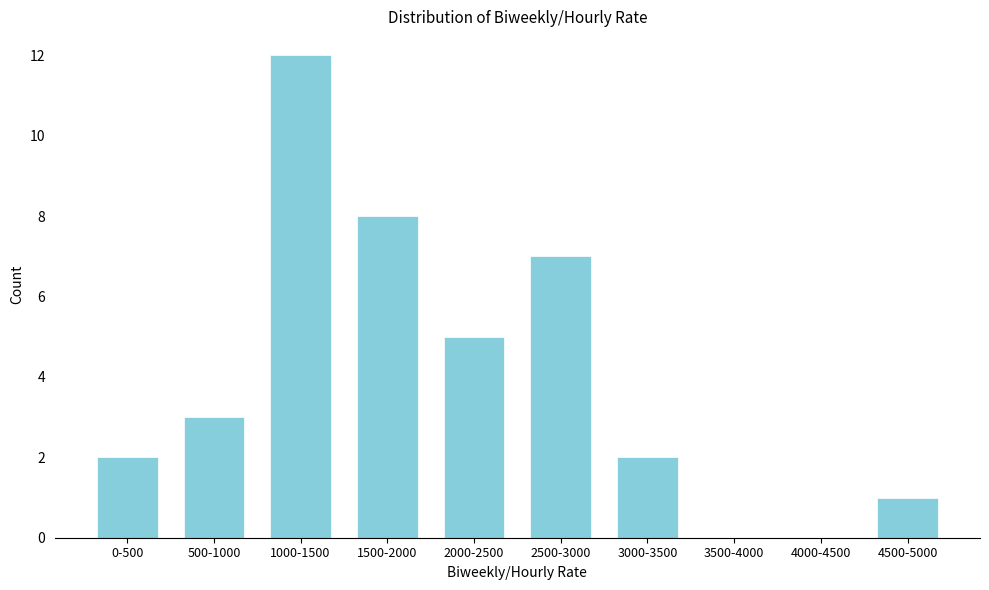

Reading left to right, list all the values displayed in this chart.

0-500=2	500-1000=3	1000-1500=12	1500-2000=8	2000-2500=5	2500-3000=7	3000-3500=2	3500-4000=0	4000-4500=0	4500-5000=1